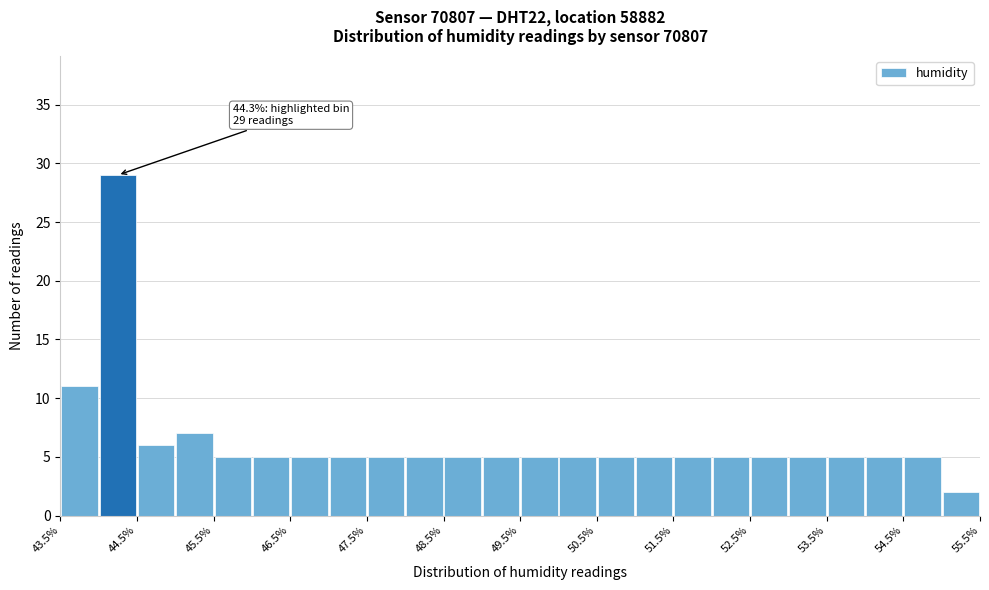

Which range on the x-axis has the tallest bar?

44.0 to 44.5